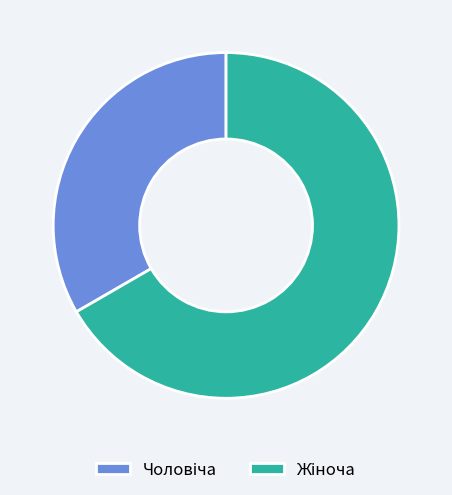

Is there any slice that represents more than half of the pie?

Yes